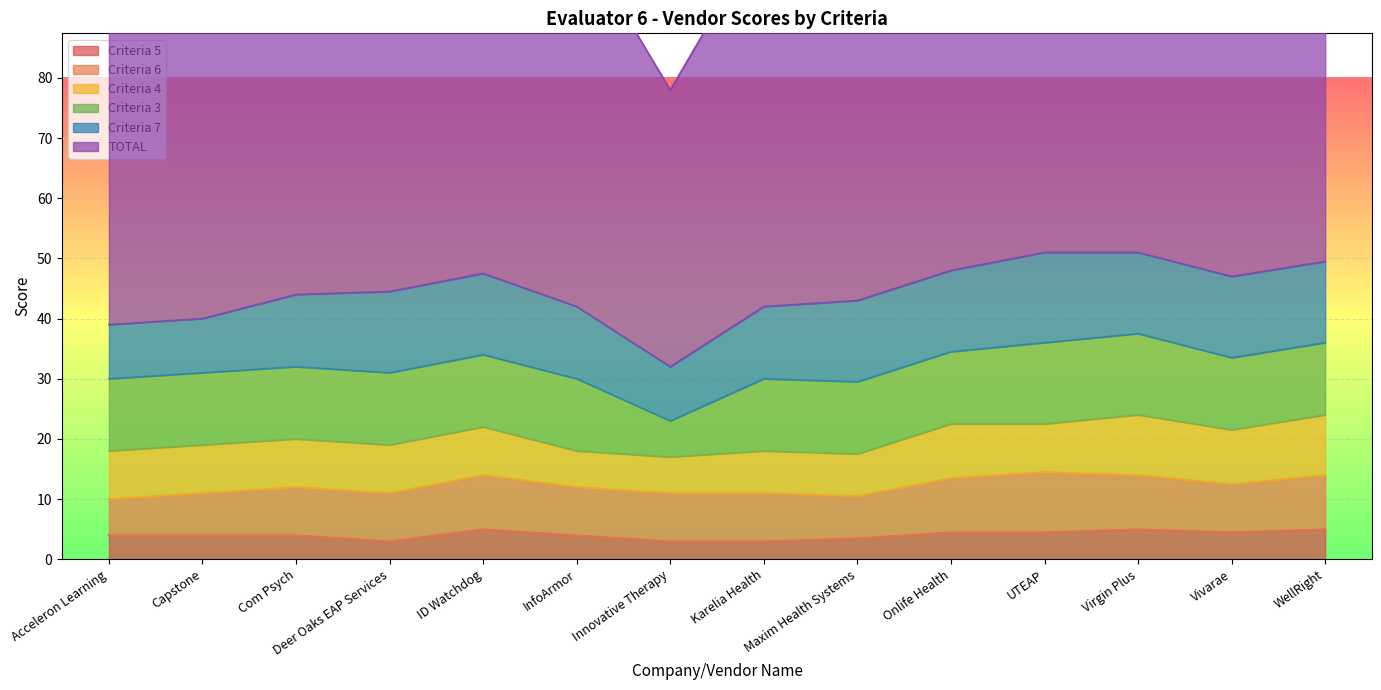

Does the chart display data point markers on the line(s)?

No